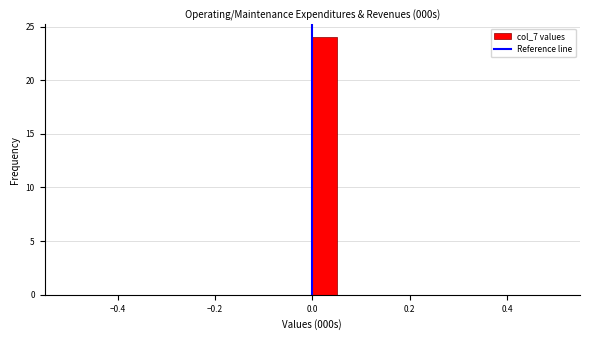

Read against the x-axis, roughly where is the centre of the tallest bar?

0.02